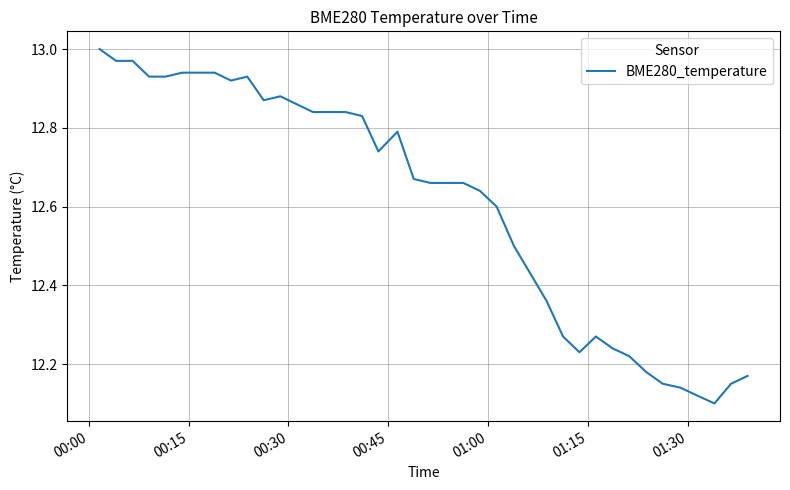

Does the chart have visible grid lines?

Yes